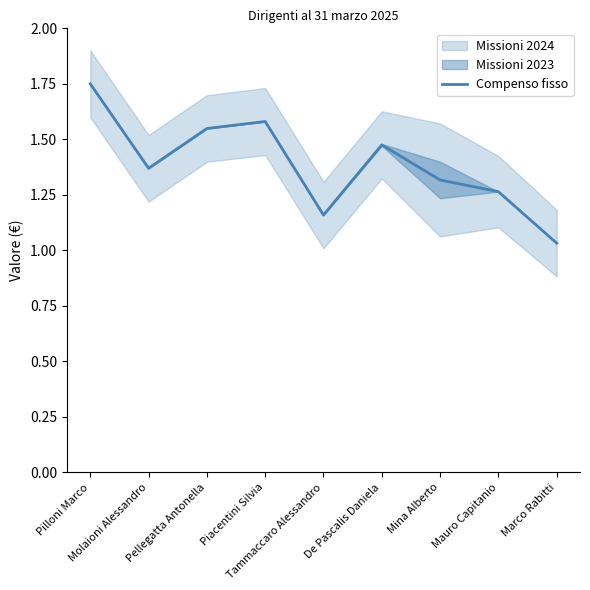

The chart shows a value of 1.3 at Mina Alberto. True or false?

True